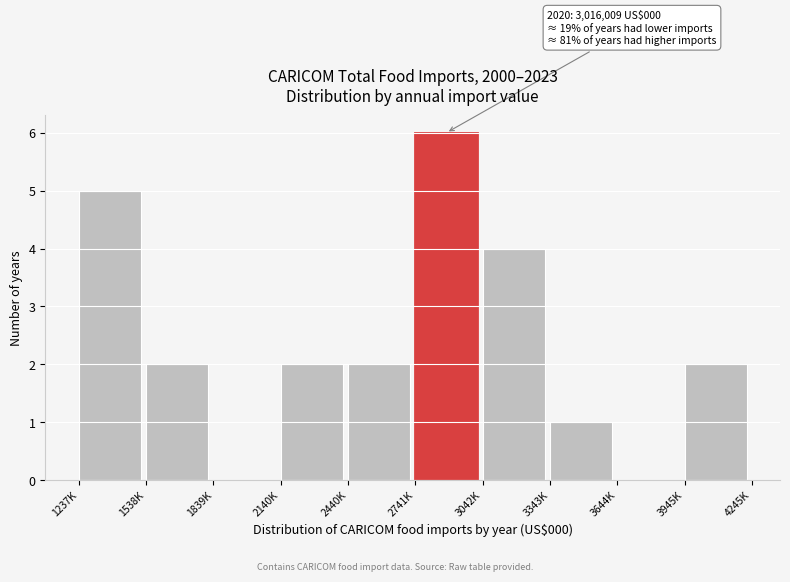

Reading right to left, list all the values displayed in this chart.

3945K=2	3644K=0	3343K=1	3042K=4	2741K=6	2440K=2	2140K=2	1839K=0	1538K=2	1237K=5